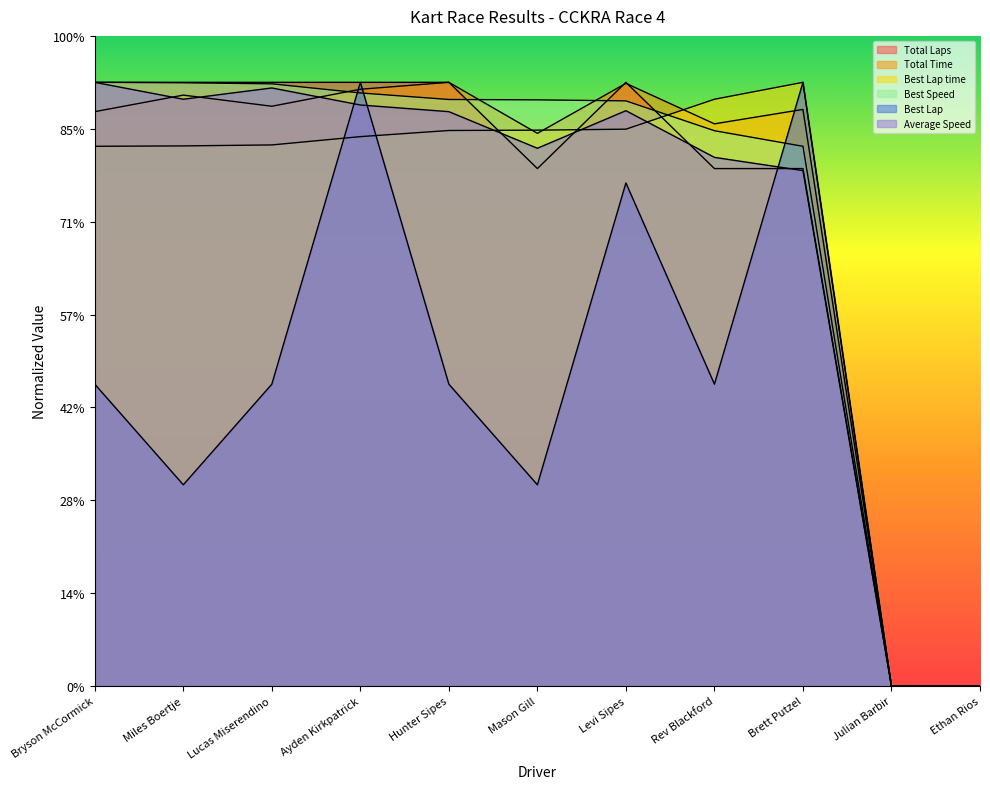

Does the chart display data point markers on the line(s)?

No